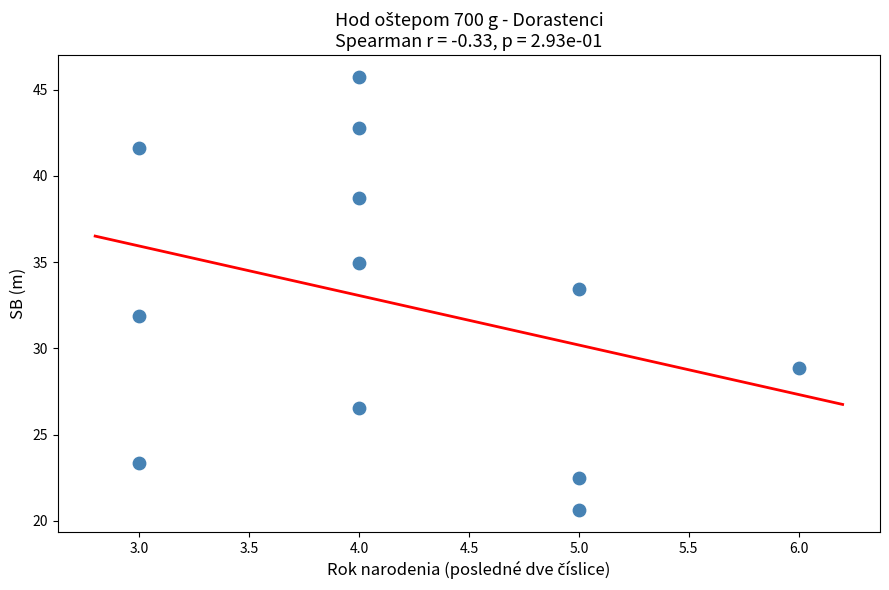

What Y value in the scatter plot is closest to 33?

33.5